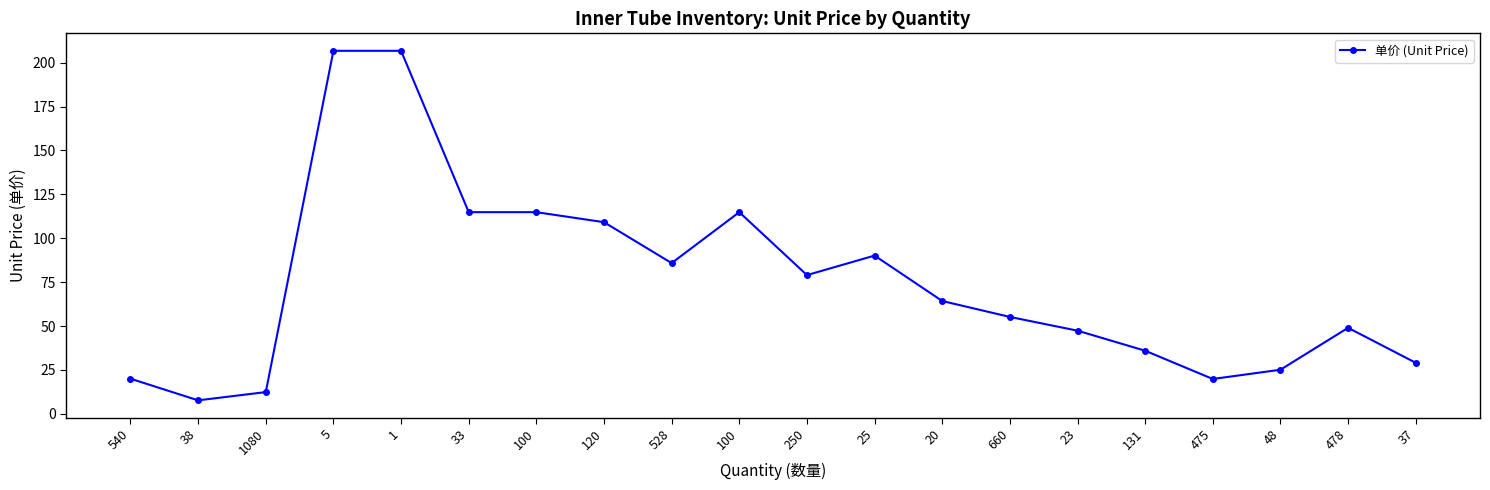

Where is the first local maximum?

100